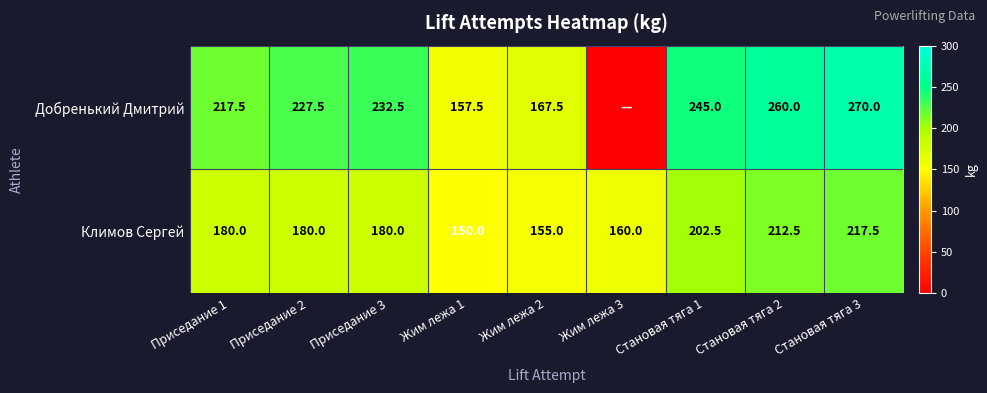

The Добренький Дмитрий series shows 157.5 at Жим лежа 1. True or false?

True